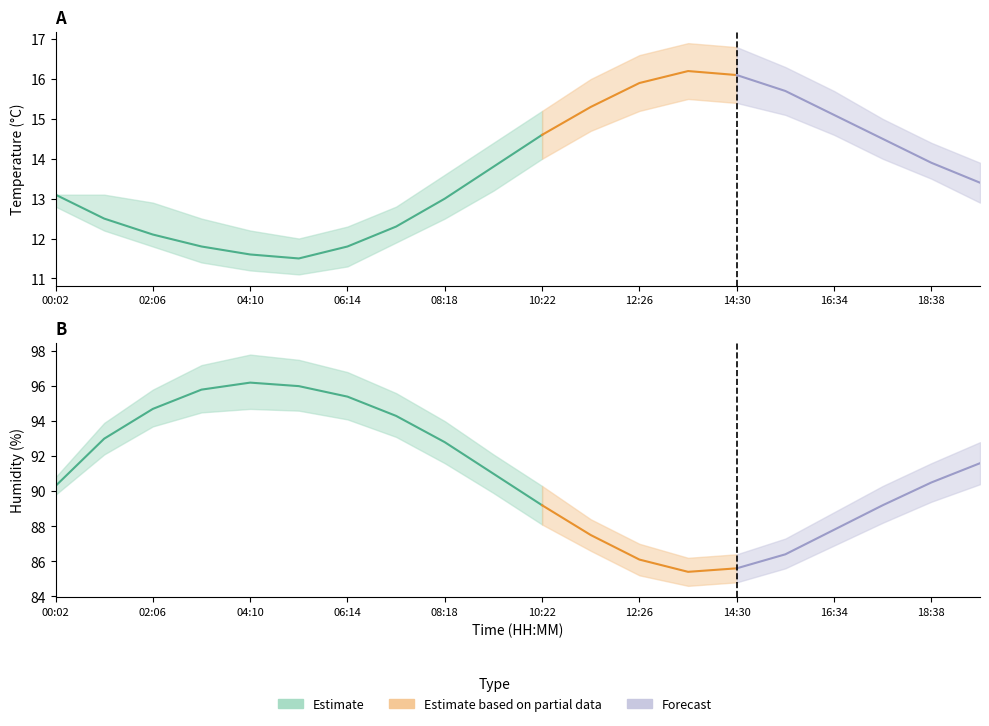

What is the difference between the second highest and minimum values in the humidity series?

10.6